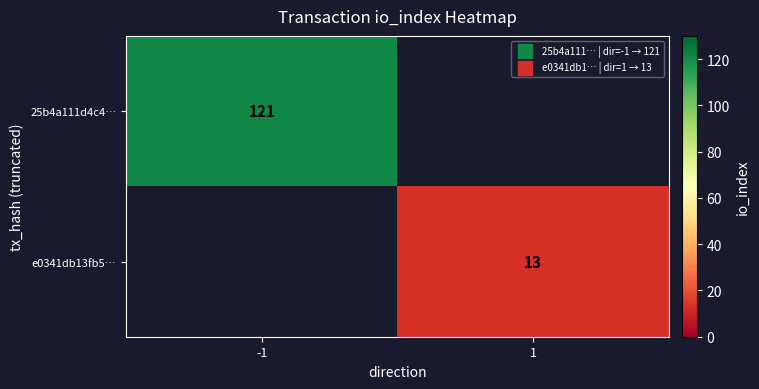

True or false: 25b4a111d4c4… has a value of 25 at -1.

False